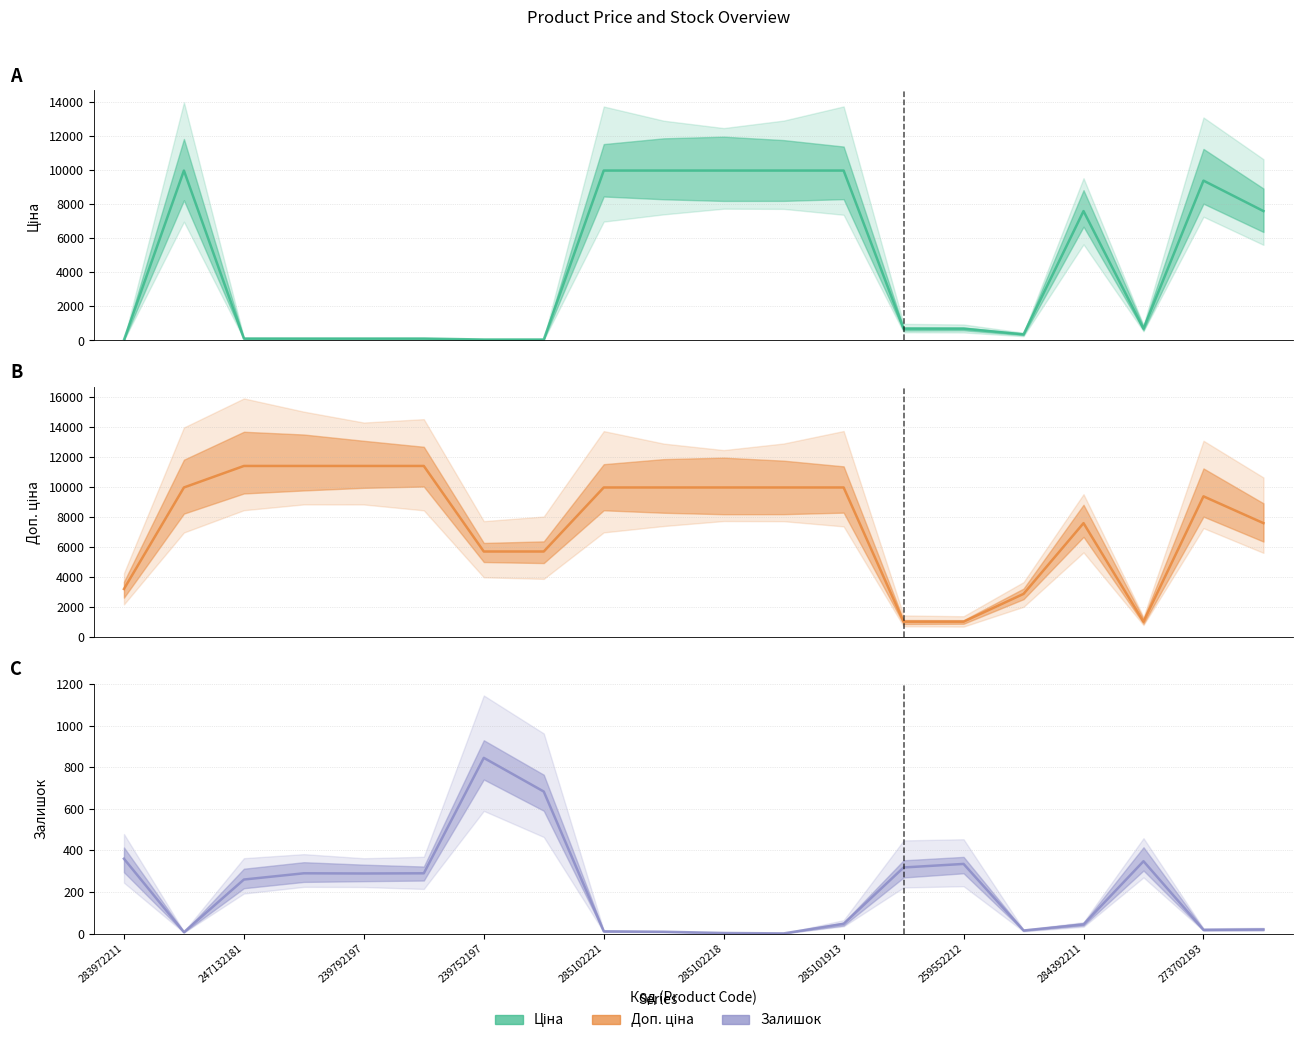

List the series in order of their overall mean, lowest first.

Залишок, Ціна, Доп. ціна